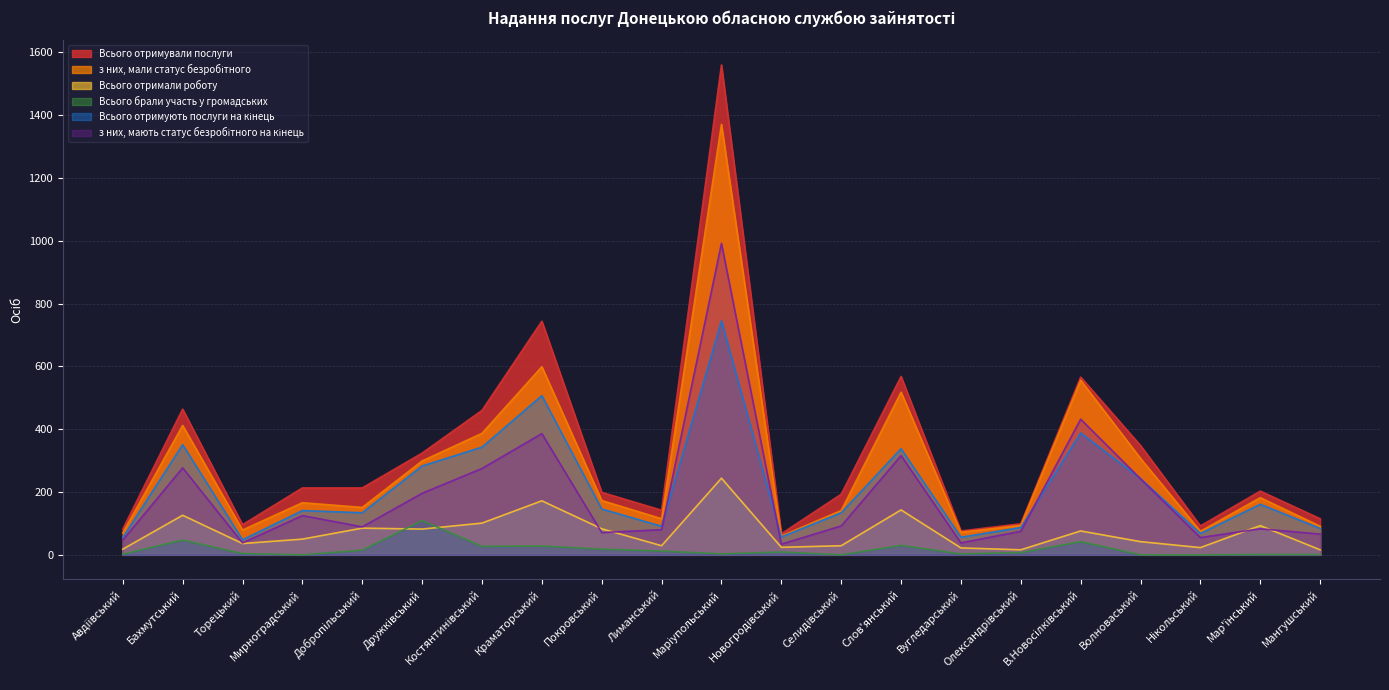

At which category does з них, мали статус безробітного reach its first local peak?

Бахмутський